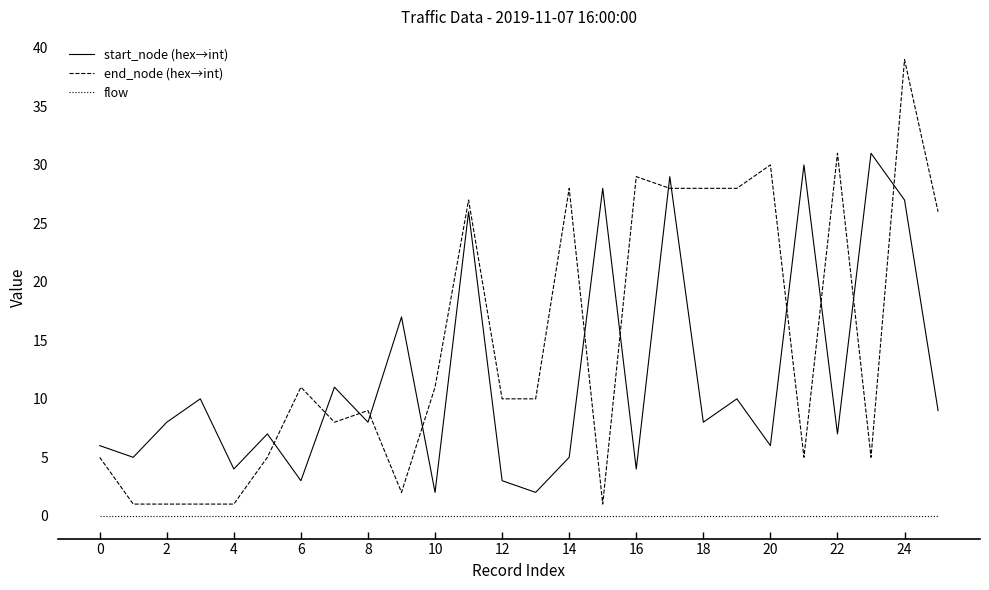

What is the greatest value displayed?

39